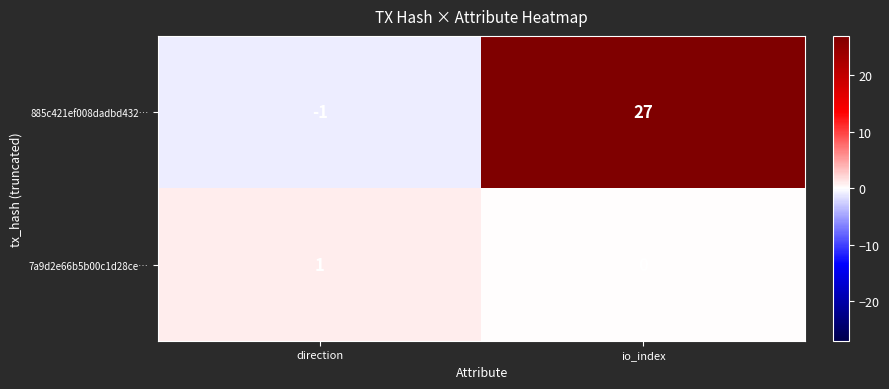

What is the average value of the 885c421ef008dadbd432… series?

13